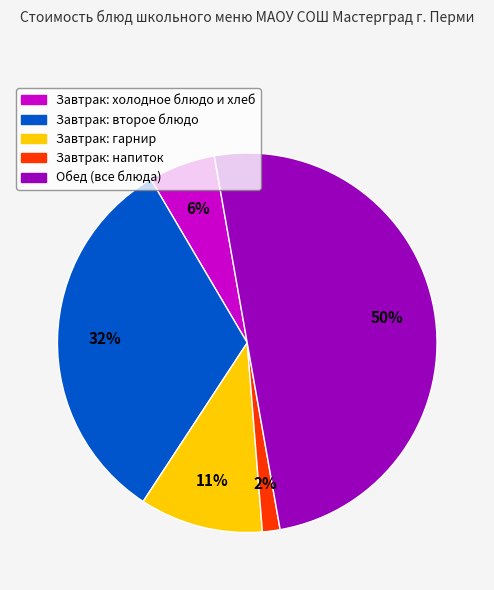

To the nearest percent, what is the average slice percentage?

20%